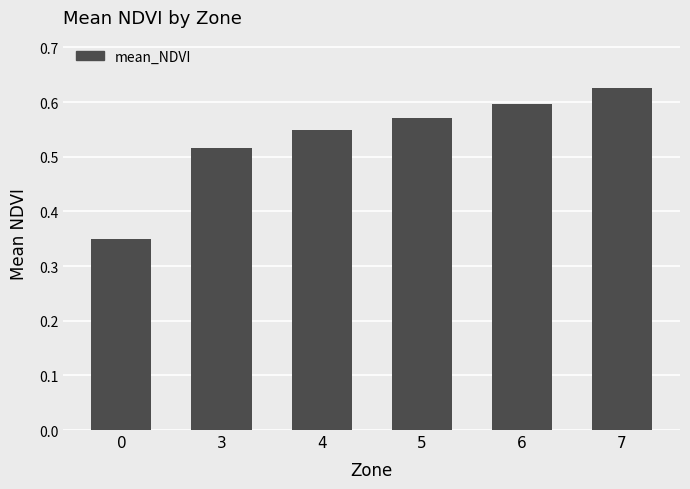

What is the change in value from 4 to 7?

+0.1